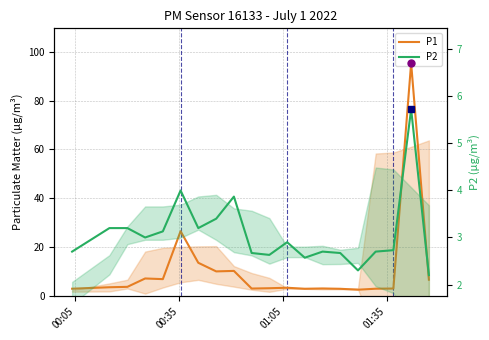

True or false: P2 has more than 1 interior local peaks.

True